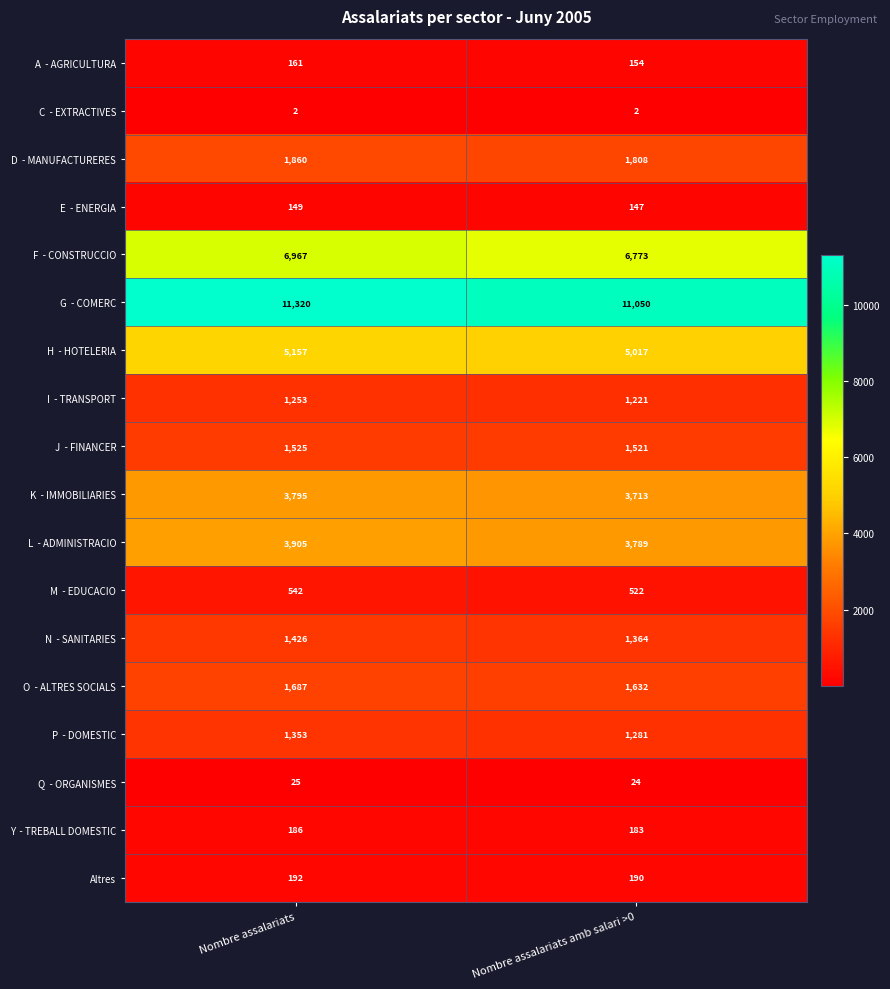

At which category is the sum across all series the highest?

Nombre assalariats